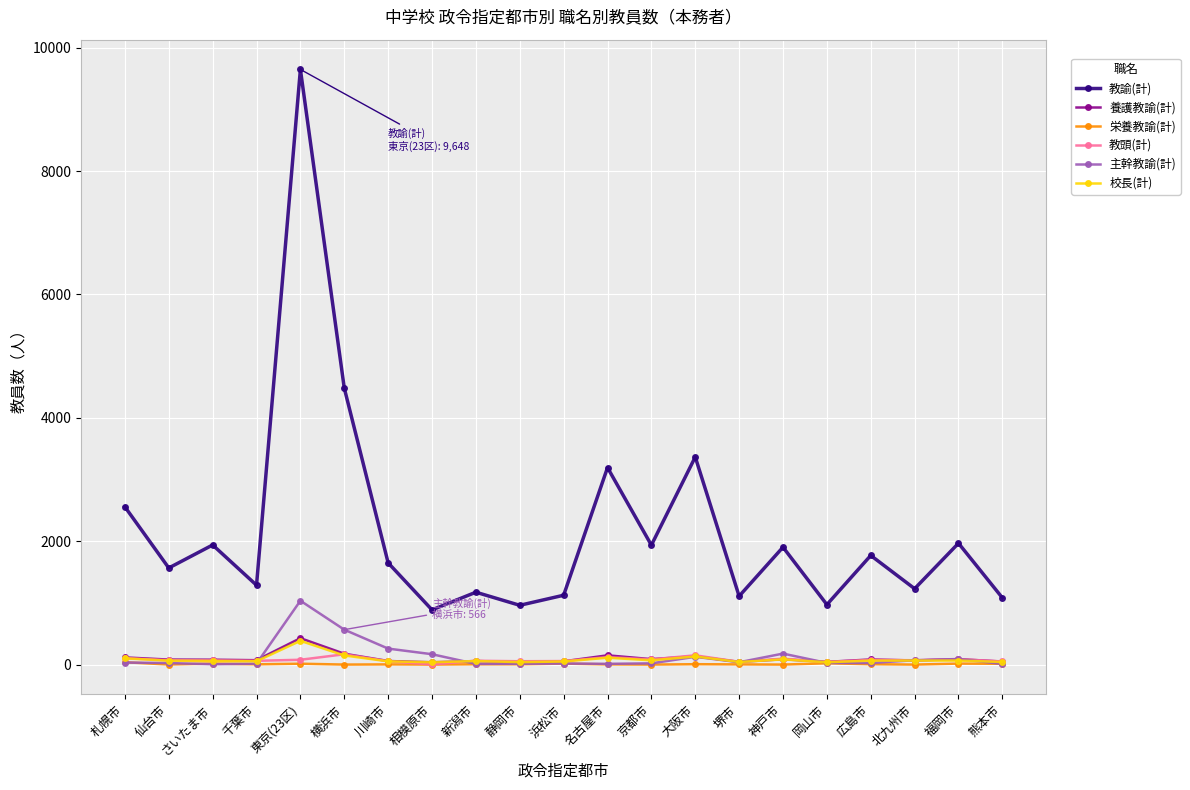

At how many categories does at least one series exceed 8247?

1